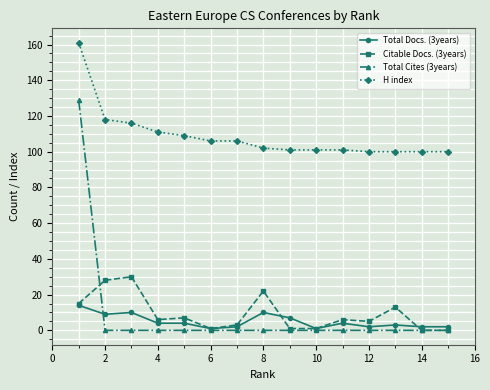

List the series in order of their peak value, lowest first.

Total Docs. (3years), Citable Docs. (3years), Total Cites (3years), H index